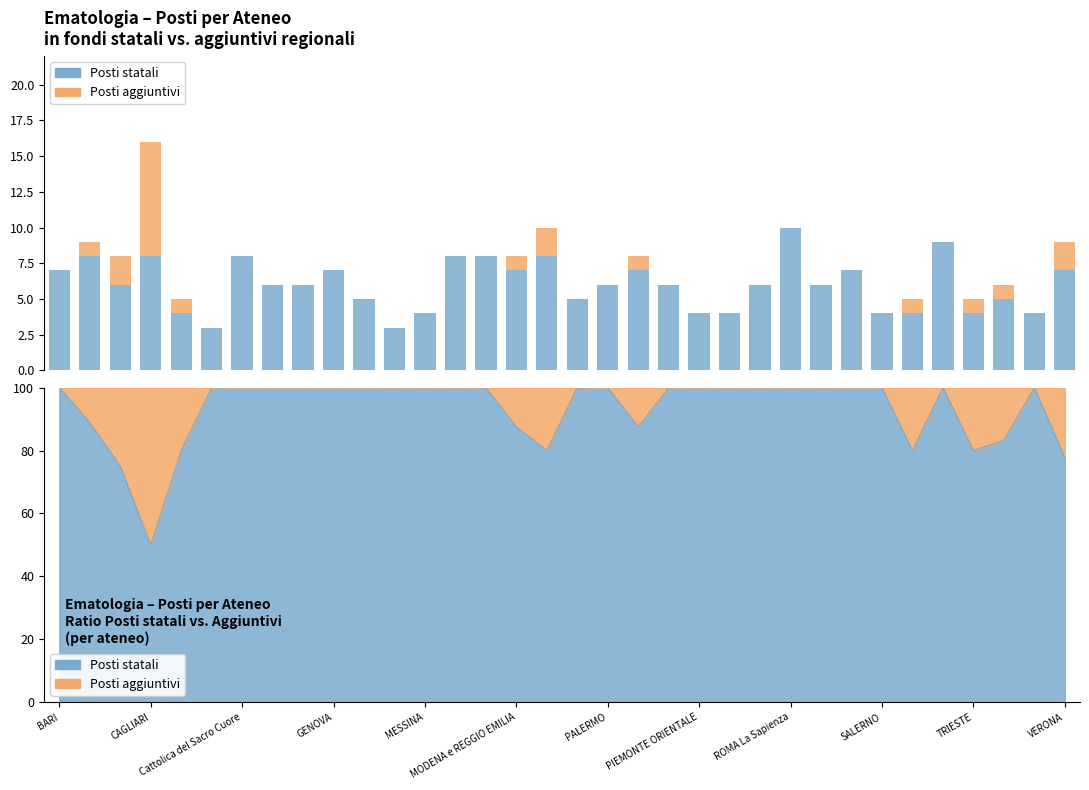

How many data points in Posti aggiuntivi regionali are above 0?

11